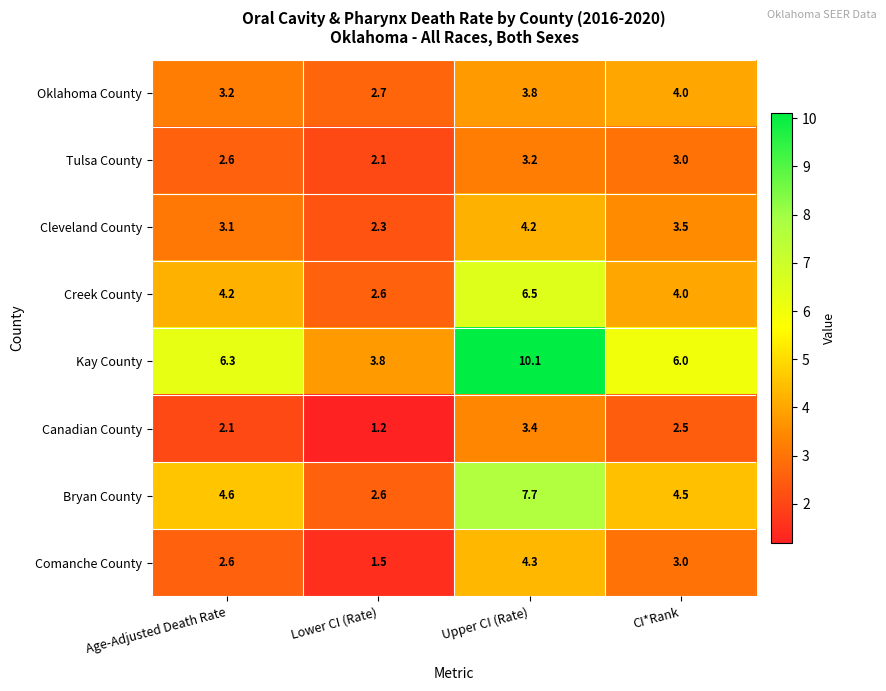

Rank the series by their maximum value, from lowest to highest.

Tulsa County, Canadian County, Oklahoma County, Cleveland County, Comanche County, Creek County, Bryan County, Kay County